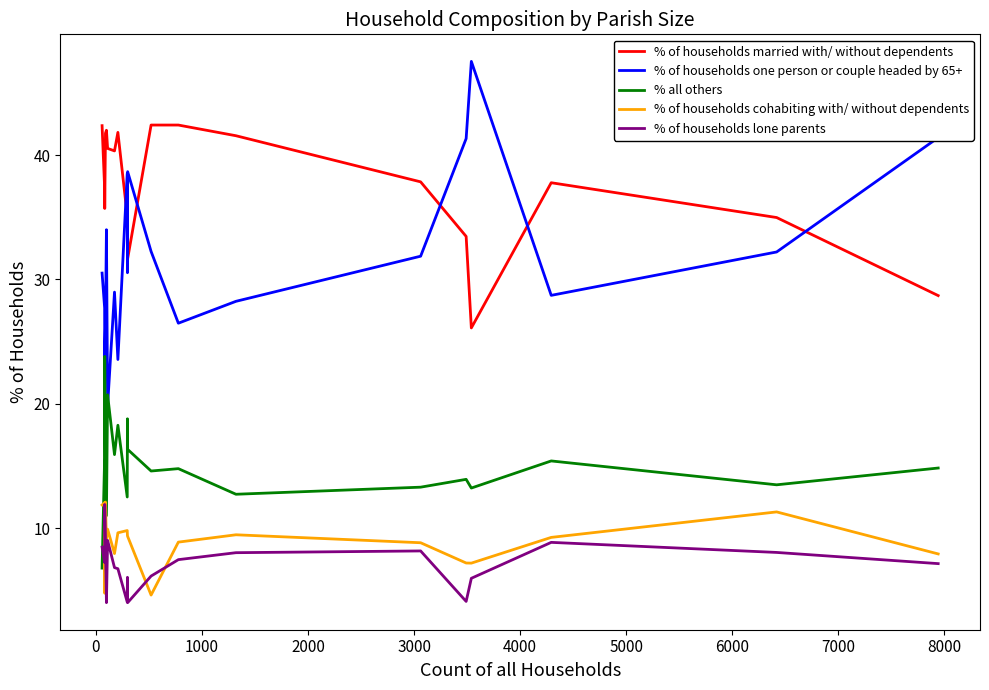

What are all the series names shown in the legend?

% of households married with/ without dependents, % of households one person or couple headed by 65+, % all others, % of households cohabiting with/ without dependents, % of households lone parents